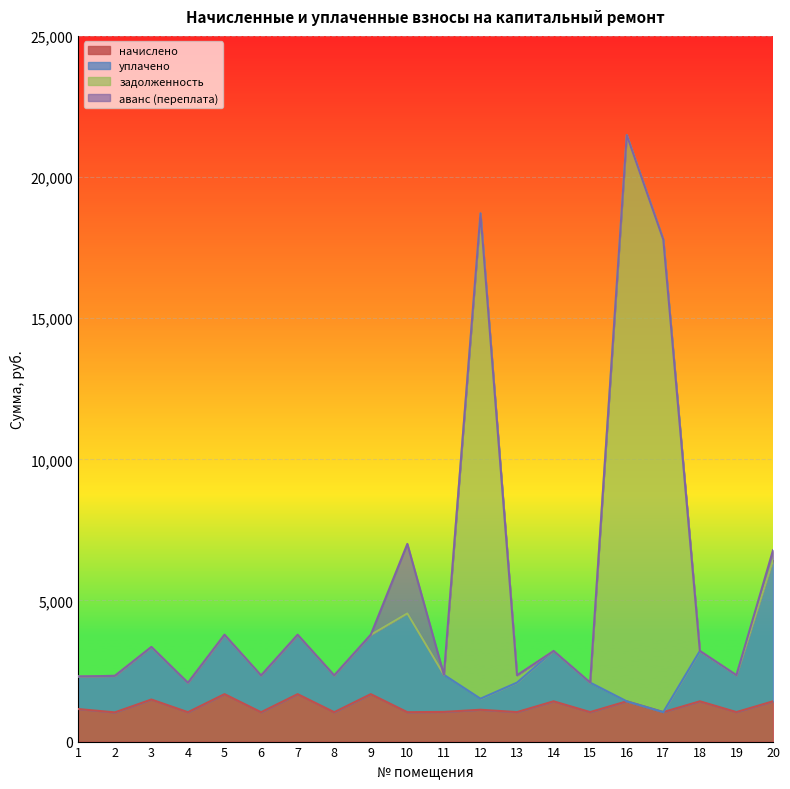

True or false: уплачено and начислено intersect in this chart.

False